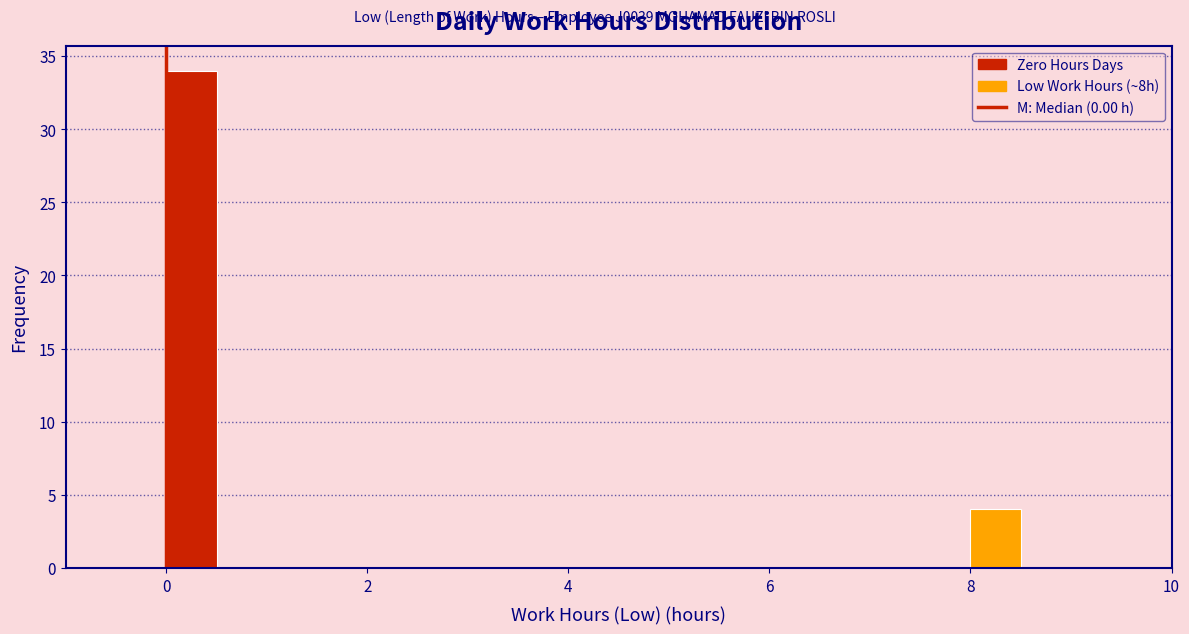

Read against the x-axis, roughly where is the centre of the tallest bar?

0.2